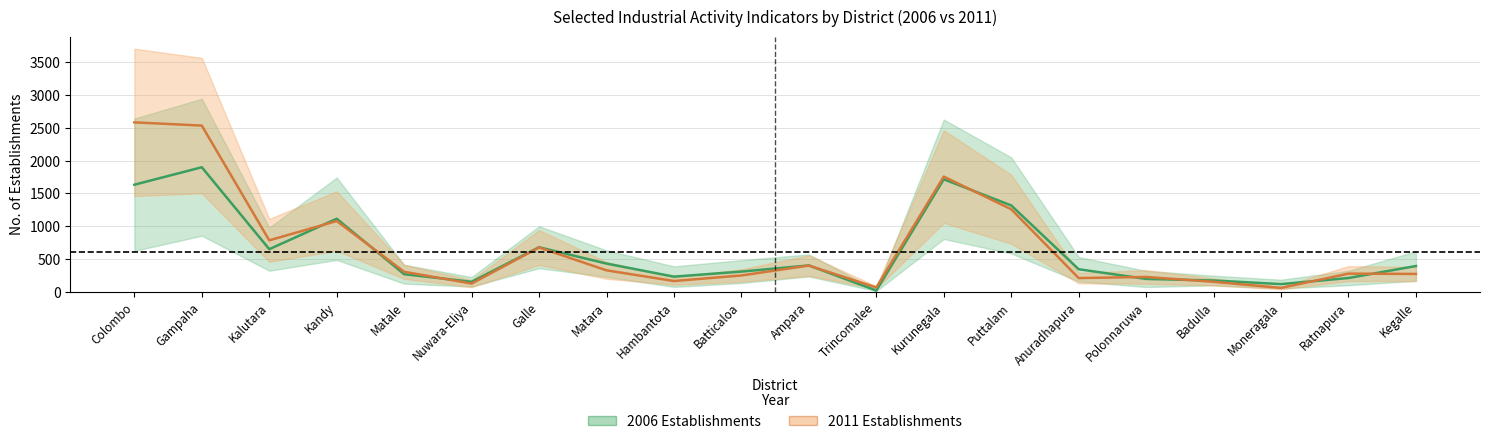

What is the difference between the highest and lowest values at Colombo?

952